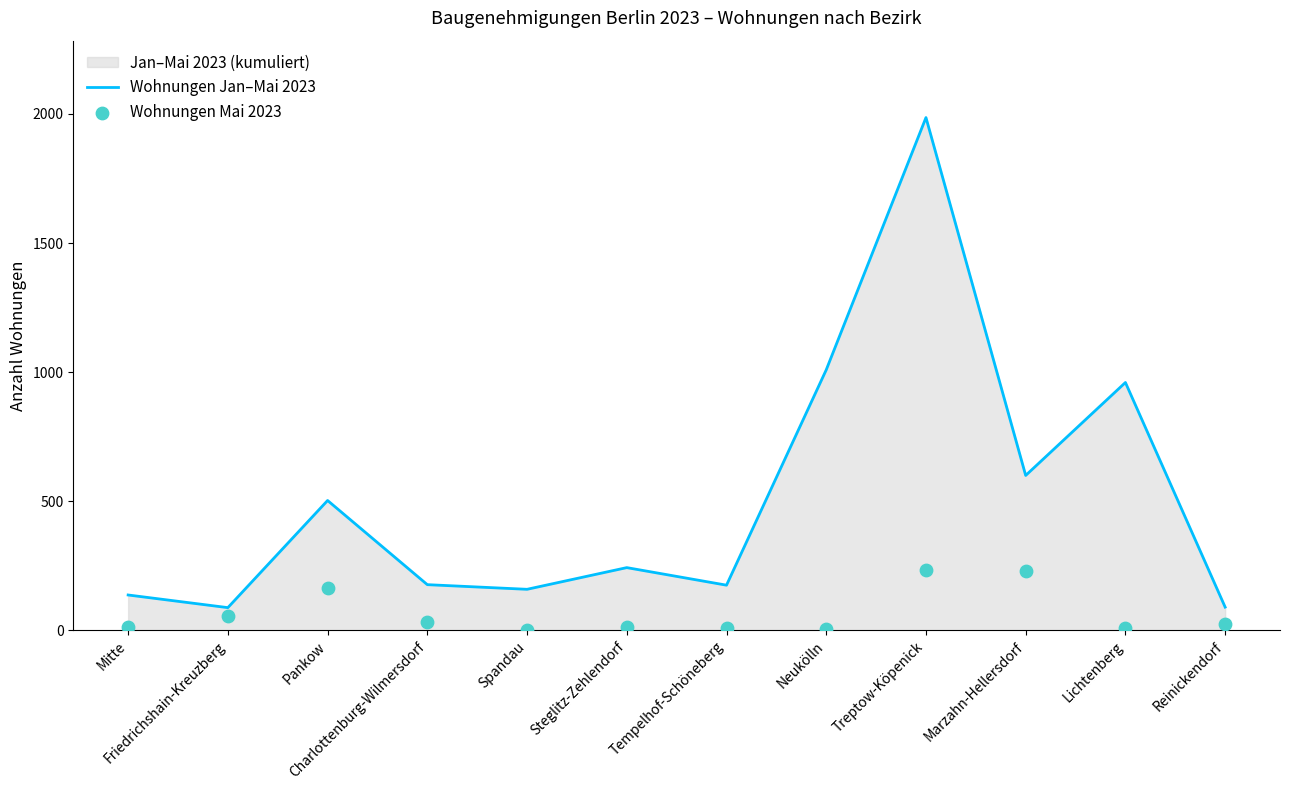

The value of Wohnungen Jan–Mai 2023 at Mitte is 137. True or false?

True